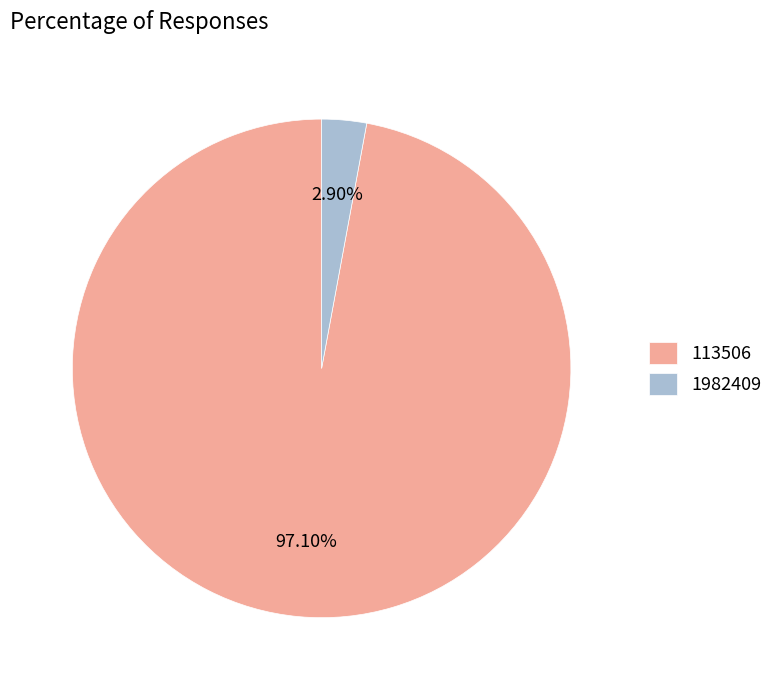

What percentage do 1982409 and 113506 together represent?

100.0%